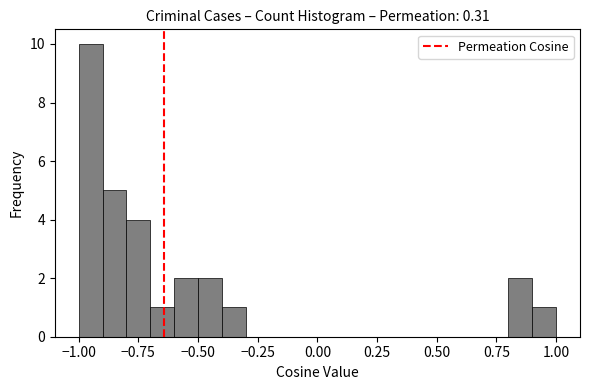

Around what value on the x-axis is the tallest bar? Give the approximate position of its centre, as read against the axis.

-0.95